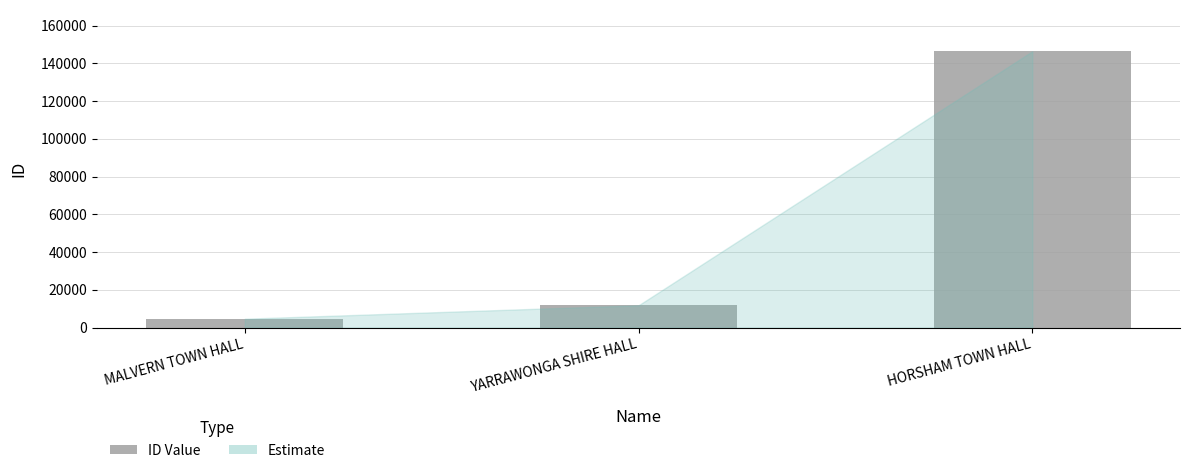

List the labels in order of value, largest first.

HORSHAM TOWN HALL, YARRAWONGA SHIRE HALL, MALVERN TOWN HALL